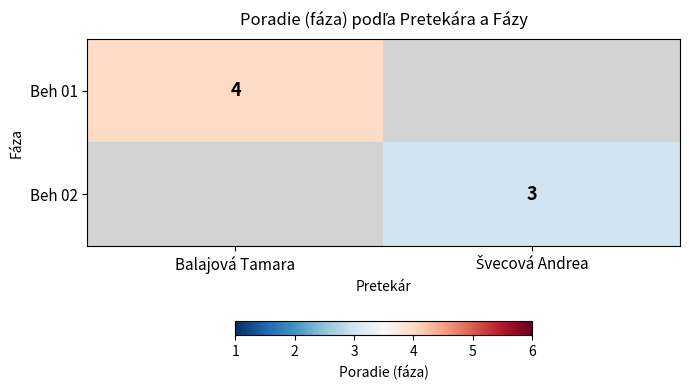

True or false: Beh 01 has a value of 4.0 at Balajová Tamara.

True